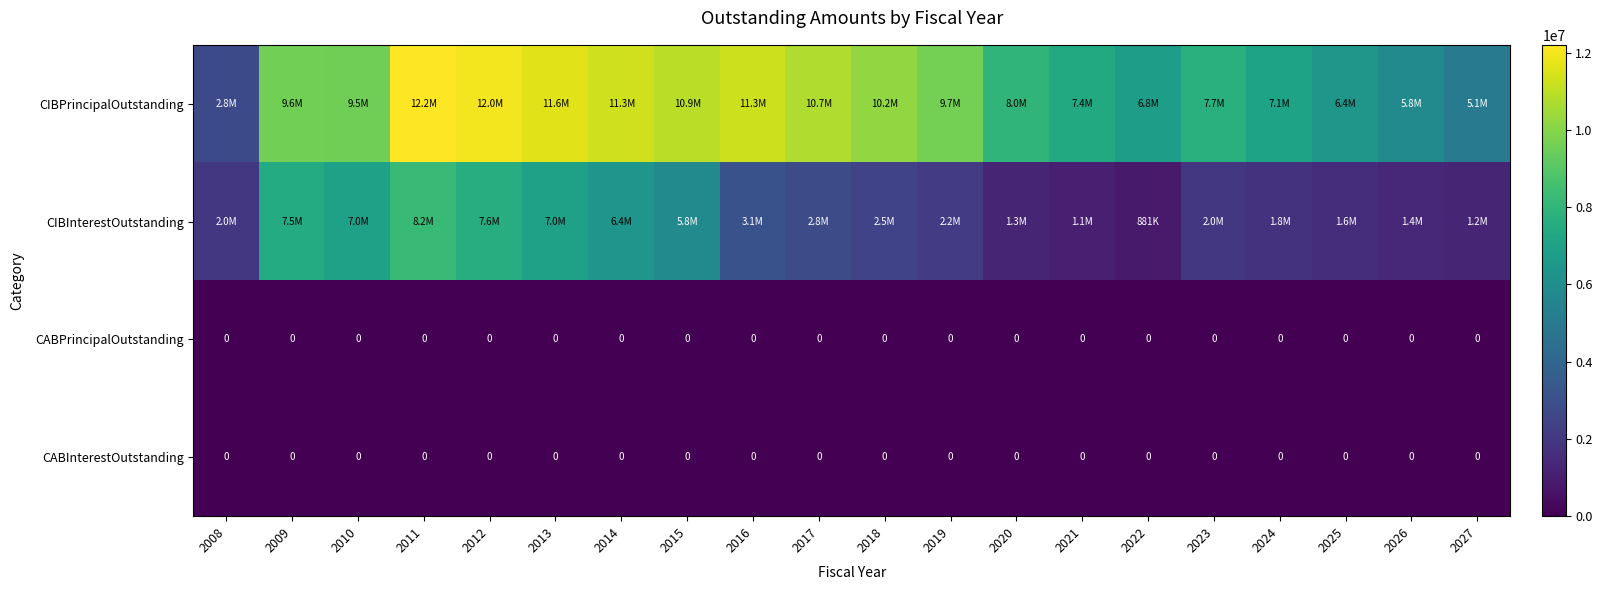

Which series has the widest spread of values?

CIBPrincipalOutstanding